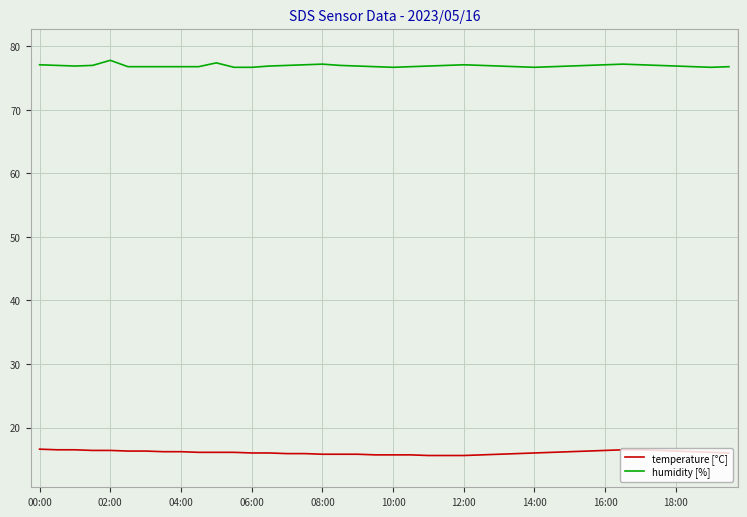

What is the minimum value shown in the chart?

15.6